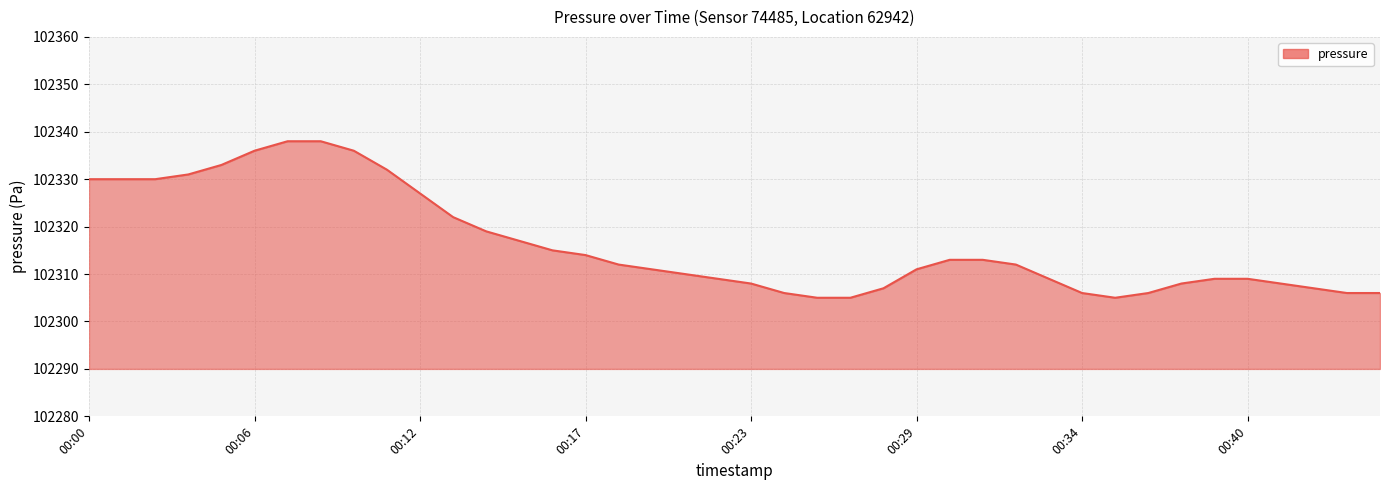

What is the difference between the maximum and minimum values?

33